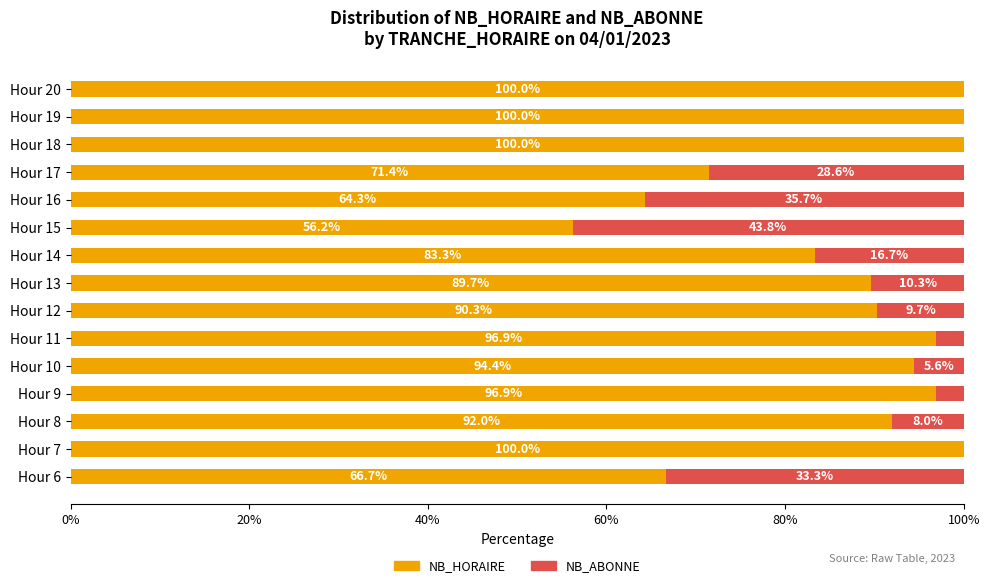

Is it true that NB_HORAIRE equals 148.5 at Hour 9?

False